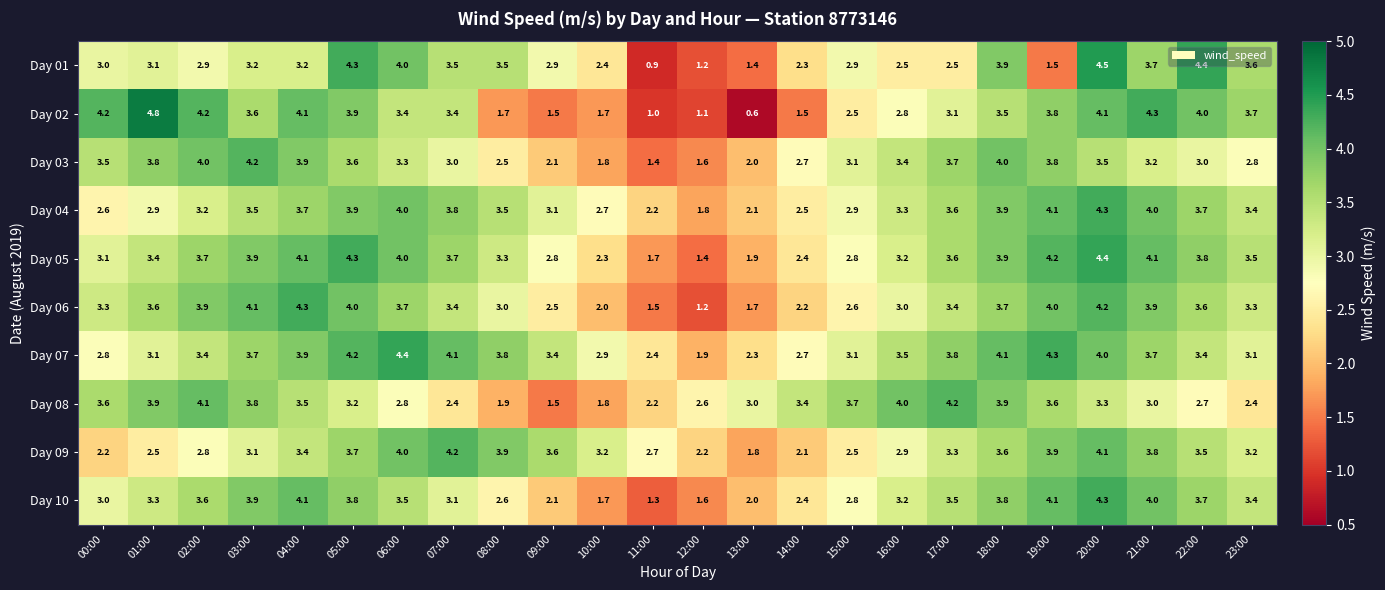

Is the value of Day 01 at 15:00 greater than the value of Day 07 at 04:00?

No